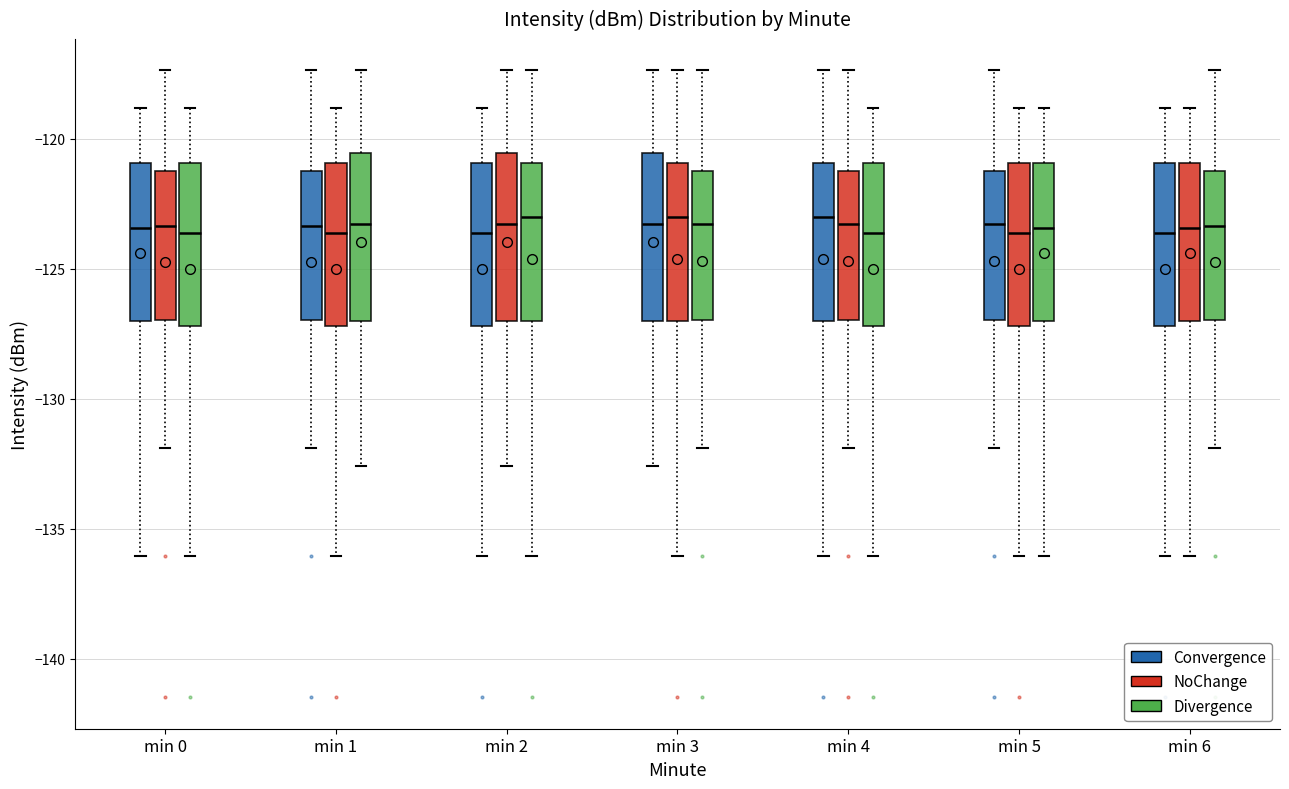

Reading left to right, transcribe this box plot: for each box, give where its median line is, the range the box spans, and where its two whiskers end, as read against the y-axis. The values are not printed on the chart, so give them approximately, as read against the axis.

min 0 (Convergence): median -123.5, box -127.0 to -121.0, whiskers -136.0 to -119.0
min 0 (NoChange): median -123.5, box -127.0 to -121.0, whiskers -132.0 to -117.5
min 0 (Divergence): median -123.5, box -127.0 to -121.0, whiskers -136.0 to -119.0
min 1 (Convergence): median -123.5, box -127.0 to -121.0, whiskers -132.0 to -117.5
min 1 (NoChange): median -123.5, box -127.0 to -121.0, whiskers -136.0 to -119.0
min 1 (Divergence): median -123.5, box -127.0 to -120.5, whiskers -132.5 to -117.5
min 2 (Convergence): median -123.5, box -127.0 to -121.0, whiskers -136.0 to -119.0
min 2 (NoChange): median -123.5, box -127.0 to -120.5, whiskers -132.5 to -117.5
min 2 (Divergence): median -123.0, box -127.0 to -121.0, whiskers -136.0 to -117.5
min 3 (Convergence): median -123.5, box -127.0 to -120.5, whiskers -132.5 to -117.5
min 3 (NoChange): median -123.0, box -127.0 to -121.0, whiskers -136.0 to -117.5
min 3 (Divergence): median -123.5, box -127.0 to -121.0, whiskers -132.0 to -117.5
min 4 (Convergence): median -123.0, box -127.0 to -121.0, whiskers -136.0 to -117.5
min 4 (NoChange): median -123.5, box -127.0 to -121.0, whiskers -132.0 to -117.5
min 4 (Divergence): median -123.5, box -127.0 to -121.0, whiskers -136.0 to -119.0
min 5 (Convergence): median -123.5, box -127.0 to -121.0, whiskers -132.0 to -117.5
min 5 (NoChange): median -123.5, box -127.0 to -121.0, whiskers -136.0 to -119.0
min 5 (Divergence): median -123.5, box -127.0 to -121.0, whiskers -136.0 to -119.0
min 6 (Convergence): median -123.5, box -127.0 to -121.0, whiskers -136.0 to -119.0
min 6 (NoChange): median -123.5, box -127.0 to -121.0, whiskers -136.0 to -119.0
min 6 (Divergence): median -123.5, box -127.0 to -121.0, whiskers -132.0 to -117.5